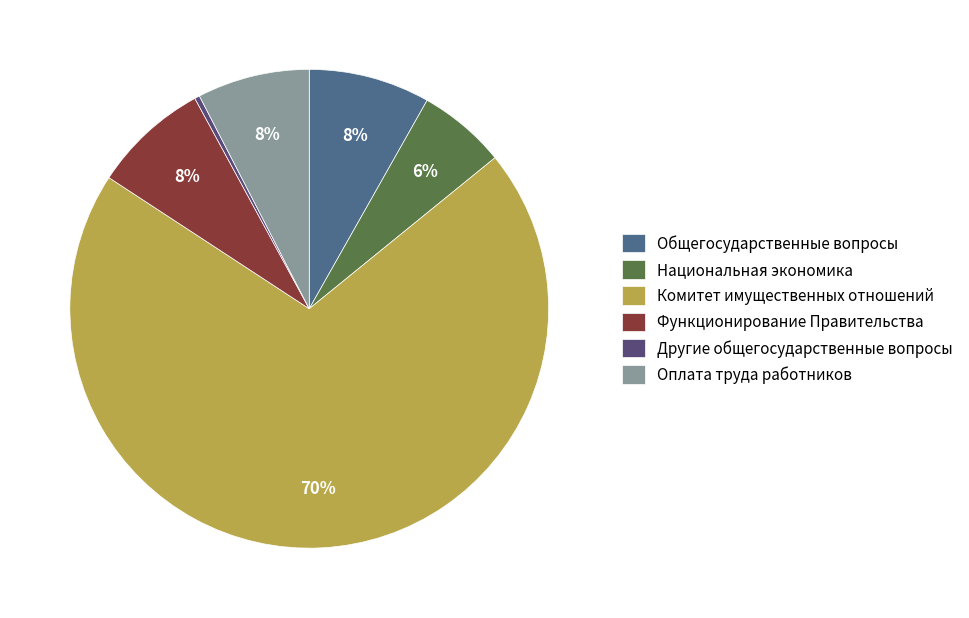

Which slice is the smallest?

Другие общегосударственные вопросы